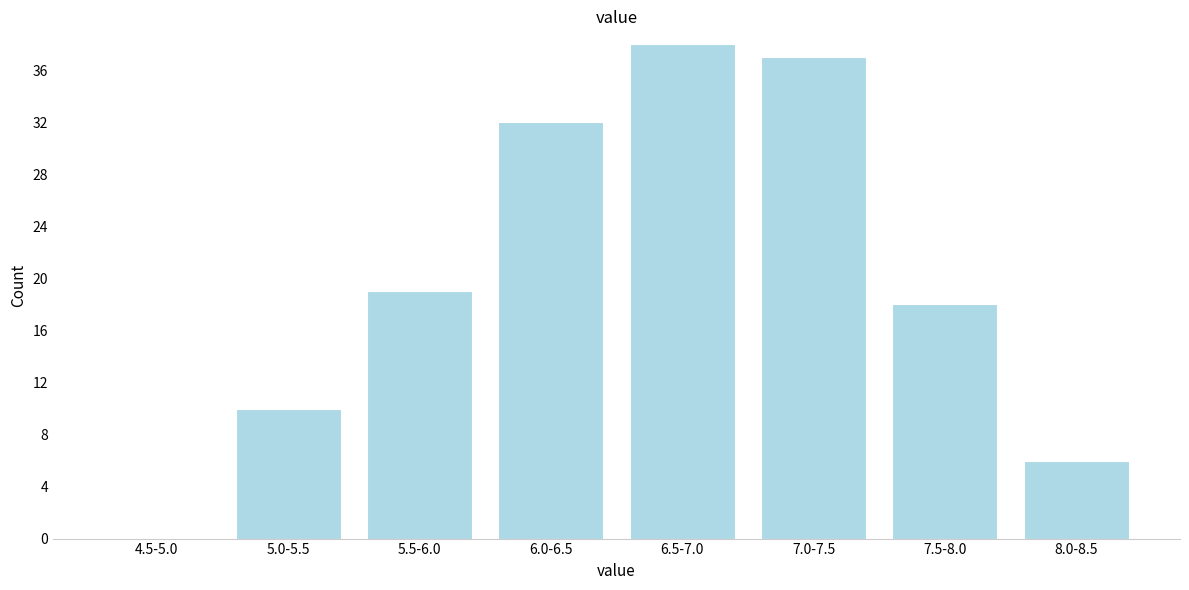

What is the sum of the values at 5.0-5.5 and 6.5-7.0?

48